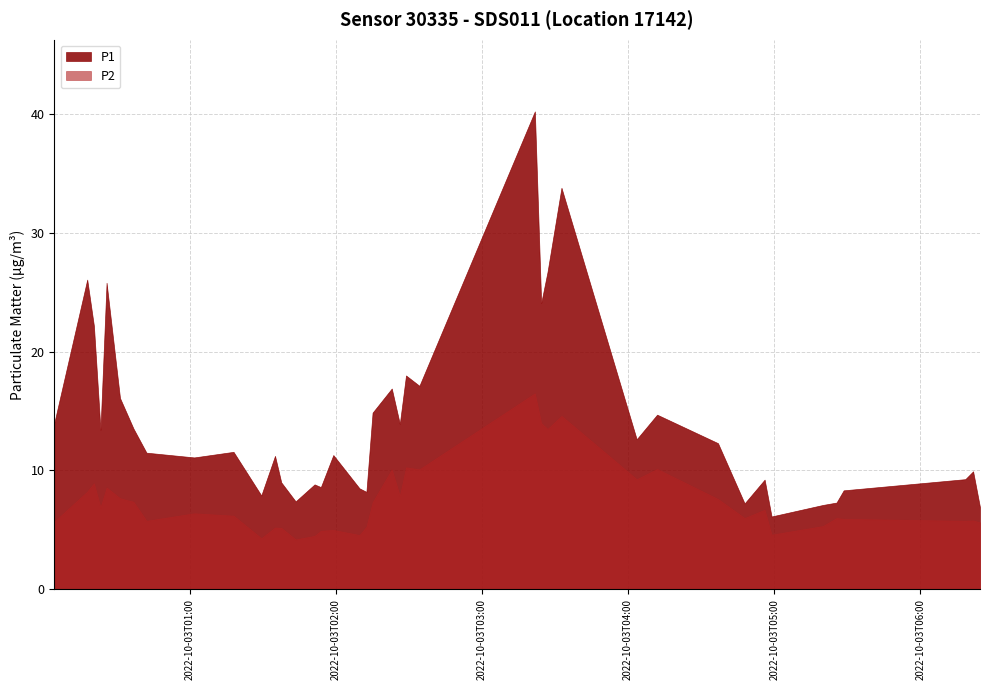

Reading right to left, list all the values displayed in this chart.

P1: 2022-10-03T06:24:33=6.9	2022-10-03T06:21:43=9.9	2022-10-03T06:18:31=9.3	2022-10-03T05:28:32=8.3	2022-10-03T05:25:36=7.3	2022-10-03T05:20:02=7.1	2022-10-03T04:58:55=6.1	2022-10-03T04:56:04=9.2	2022-10-03T04:47:50=7.2	2022-10-03T04:36:54=12.3	2022-10-03T04:11:54=14.7	2022-10-03T04:03:30=12.6	2022-10-03T03:32:36=33.8	2022-10-03T03:26:53=26.7	2022-10-03T03:24:16=24.1	2022-10-03T03:21:40=40.2	2022-10-03T02:34:14=17.1	2022-10-03T02:28:44=18.0	2022-10-03T02:26:11=13.9	2022-10-03T02:22:53=16.9	2022-10-03T02:15:00=14.9	2022-10-03T02:12:28=8.2	2022-10-03T02:09:37=8.5	2022-10-03T01:58:52=11.3	2022-10-03T01:53:45=8.6	2022-10-03T01:51:10=8.8	2022-10-03T01:43:23=7.4	2022-10-03T01:37:29=9.0	2022-10-03T01:34:55=11.2	2022-10-03T01:29:17=7.9	2022-10-03T01:17:52=11.6	2022-10-03T01:01:43=11.1	2022-10-03T00:42:06=11.5	2022-10-03T00:36:46=13.5	2022-10-03T00:31:14=16.1	2022-10-03T00:25:43=25.8	2022-10-03T00:23:13=13.4	2022-10-03T00:20:31=22.2	2022-10-03T00:17:46=26.1	2022-10-03T00:04:14=14.0
P2: 2022-10-03T06:24:33=5.6	2022-10-03T06:21:43=5.8	2022-10-03T06:18:31=5.8	2022-10-03T05:28:32=5.9	2022-10-03T05:25:36=6.0	2022-10-03T05:20:02=5.3	2022-10-03T04:58:55=4.6	2022-10-03T04:56:04=6.7	2022-10-03T04:47:50=6.0	2022-10-03T04:36:54=7.6	2022-10-03T04:11:54=10.1	2022-10-03T04:03:30=9.3	2022-10-03T03:32:36=14.6	2022-10-03T03:26:53=13.5	2022-10-03T03:24:16=14.0	2022-10-03T03:21:40=16.5	2022-10-03T02:34:14=10.1	2022-10-03T02:28:44=10.3	2022-10-03T02:26:11=7.9	2022-10-03T02:22:53=10.1	2022-10-03T02:15:00=7.3	2022-10-03T02:12:28=5.3	2022-10-03T02:09:37=4.6	2022-10-03T01:58:52=5.0	2022-10-03T01:53:45=4.9	2022-10-03T01:51:10=4.5	2022-10-03T01:43:23=4.2	2022-10-03T01:37:29=5.2	2022-10-03T01:34:55=5.2	2022-10-03T01:29:17=4.3	2022-10-03T01:17:52=6.2	2022-10-03T01:01:43=6.4	2022-10-03T00:42:06=5.8	2022-10-03T00:36:46=7.4	2022-10-03T00:31:14=7.7	2022-10-03T00:25:43=8.6	2022-10-03T00:23:13=6.9	2022-10-03T00:20:31=8.9	2022-10-03T00:17:46=8.2	2022-10-03T00:04:14=5.7